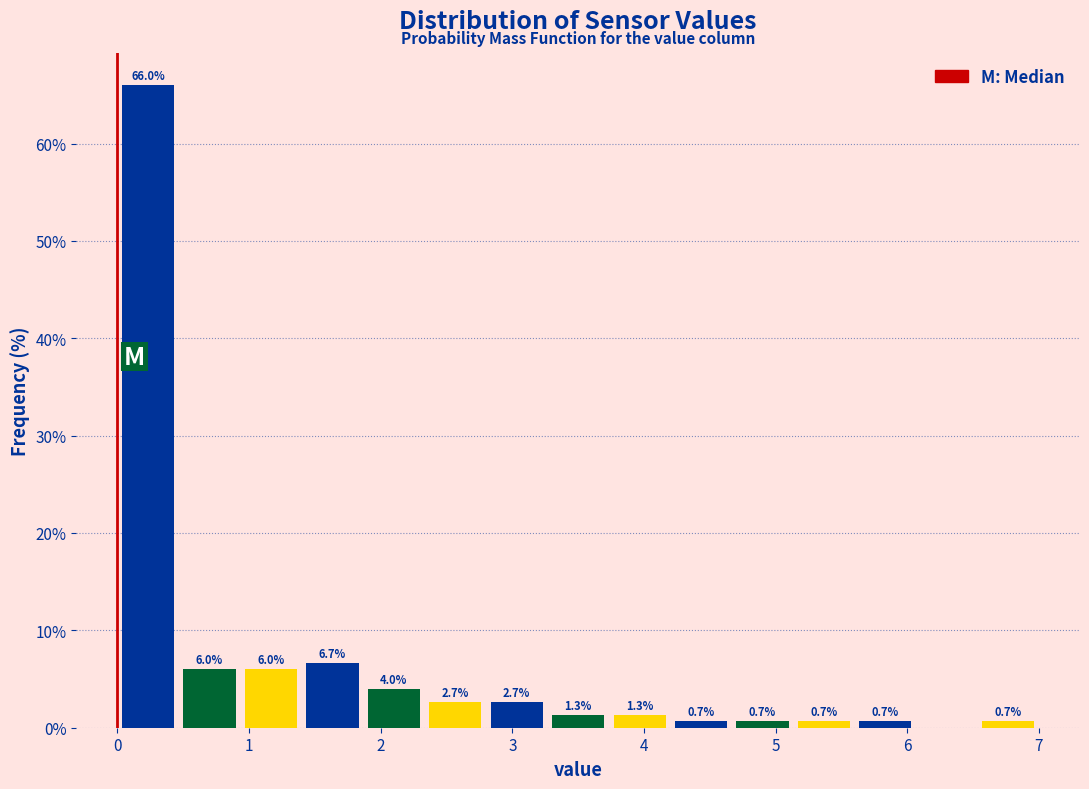

Over which range of the x-axis is the bar tallest?

0.0 to 0.5